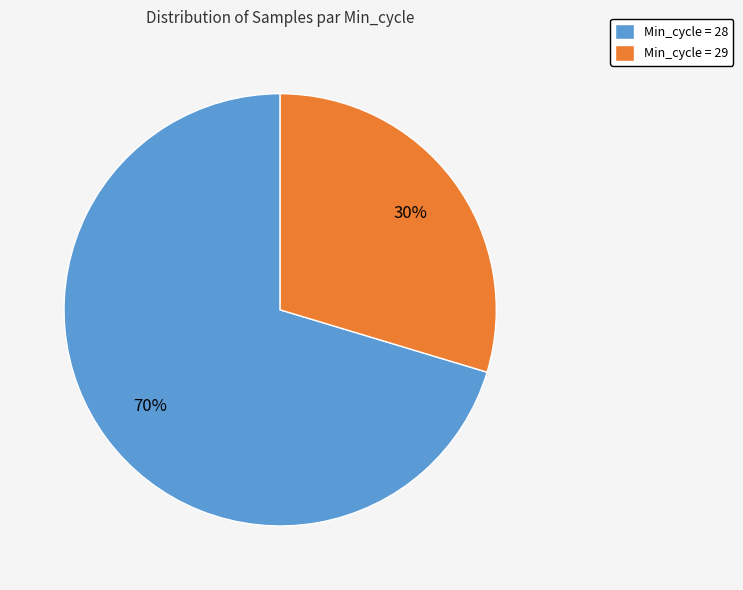

What is the ratio of the value at Min_cycle = 29 to the value at Min_cycle = 28?

0.4